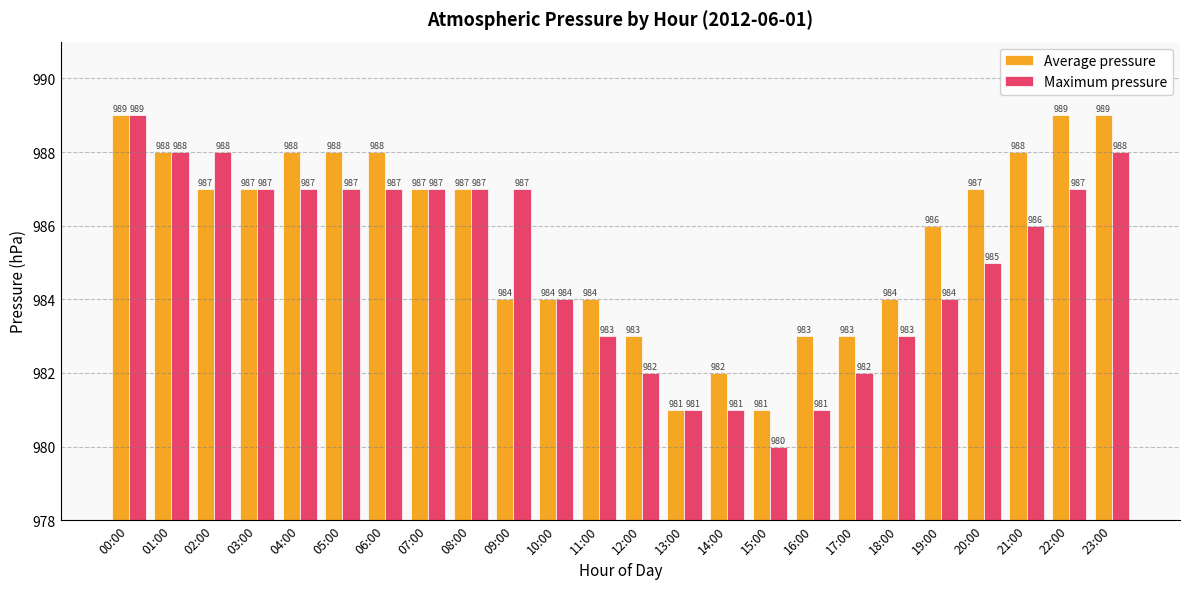

What is the value of the Average pressure bar at the 12th from the left?

984